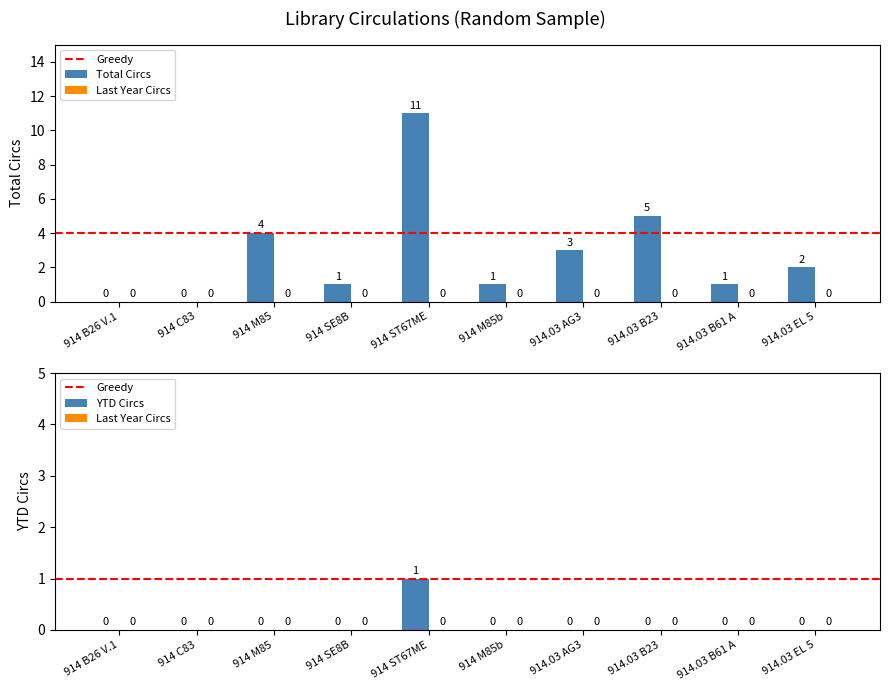

What is the greatest value displayed?

11